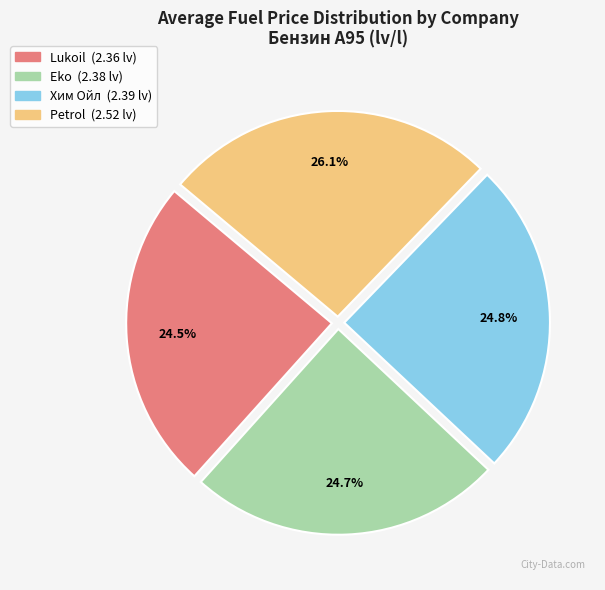

How many slices are in this pie chart?

4